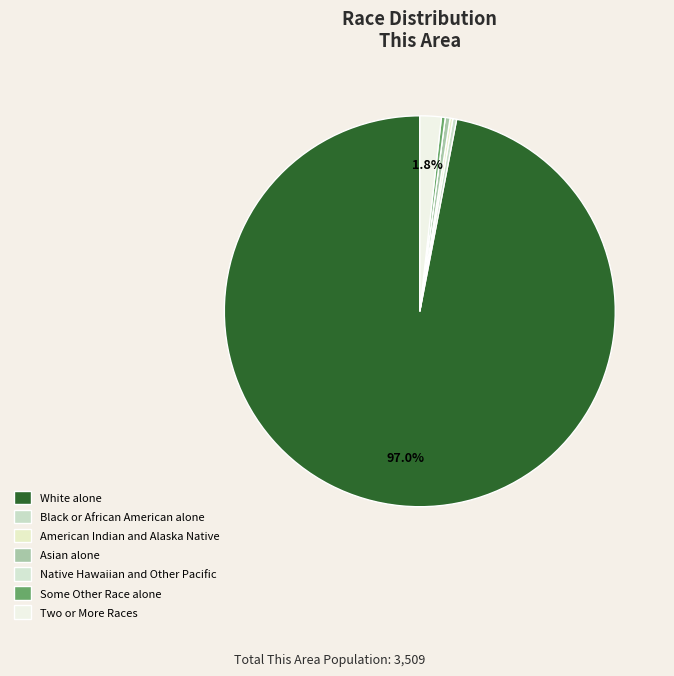

Count the number of slices in the pie.

7